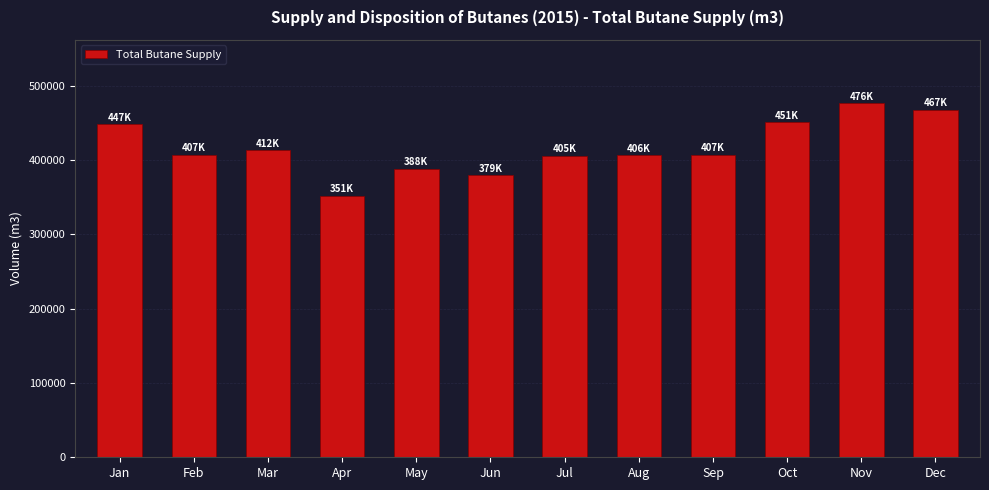

Read the value at Aug.

406223.9